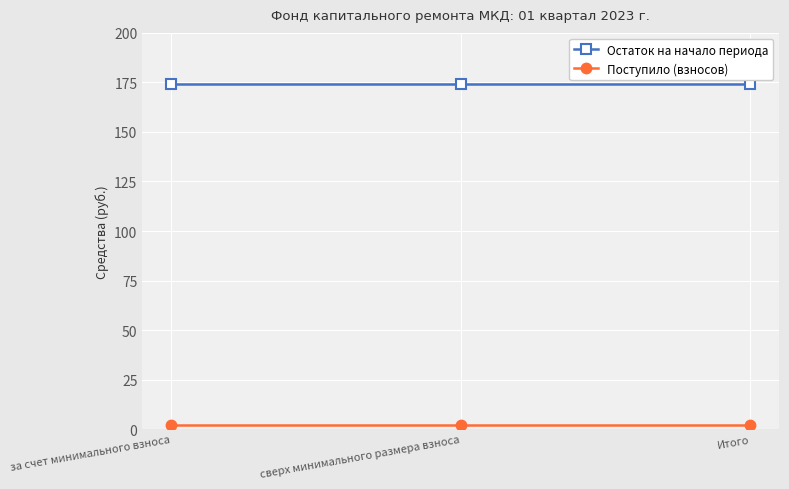

What is the greatest value displayed?

174.0